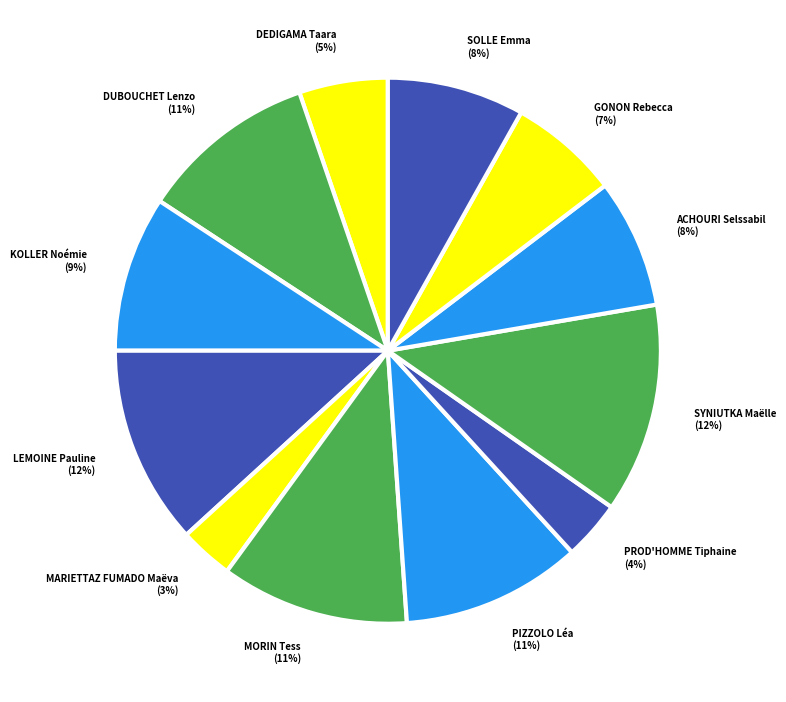

Combined, do GONON Rebecca and PROD'HOMME Tiphaine account for over 50%?

No